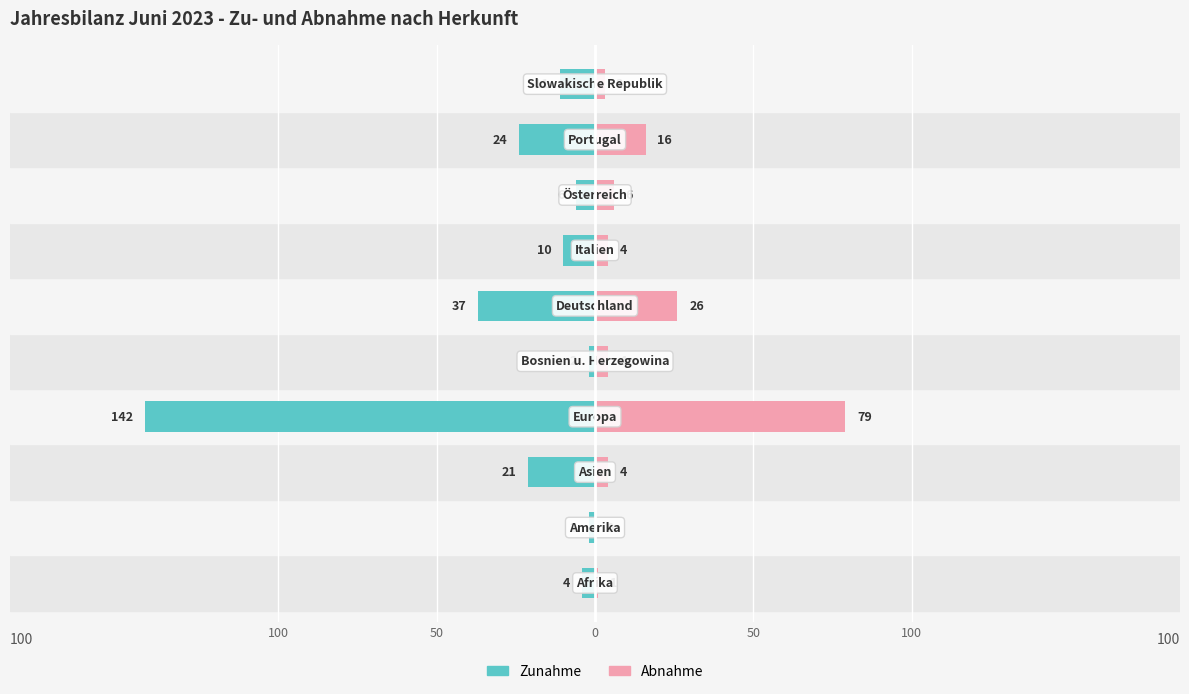

Rank the series at 0 from lowest to highest value.

Zunahme, Abnahme